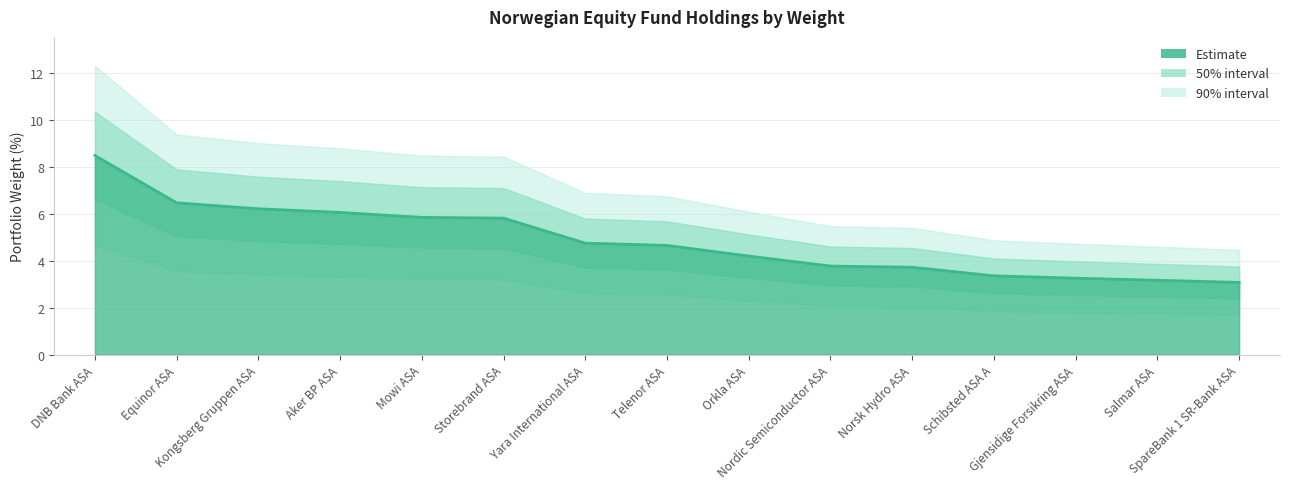

Reading left to right, transcribe all the data shown in this chart.

8.5	6.5	6.2	6.1	5.8	5.8	4.7	4.7	4.2	3.8	3.7	3.4	3.3	3.2	3.1